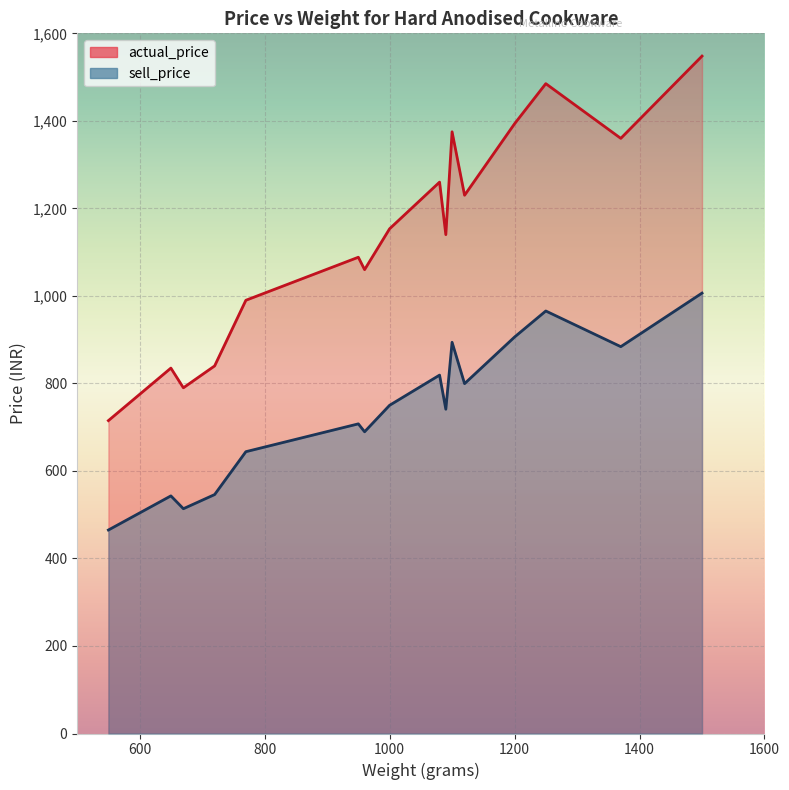

True or false: actual_price and base_price intersect in this chart.

False